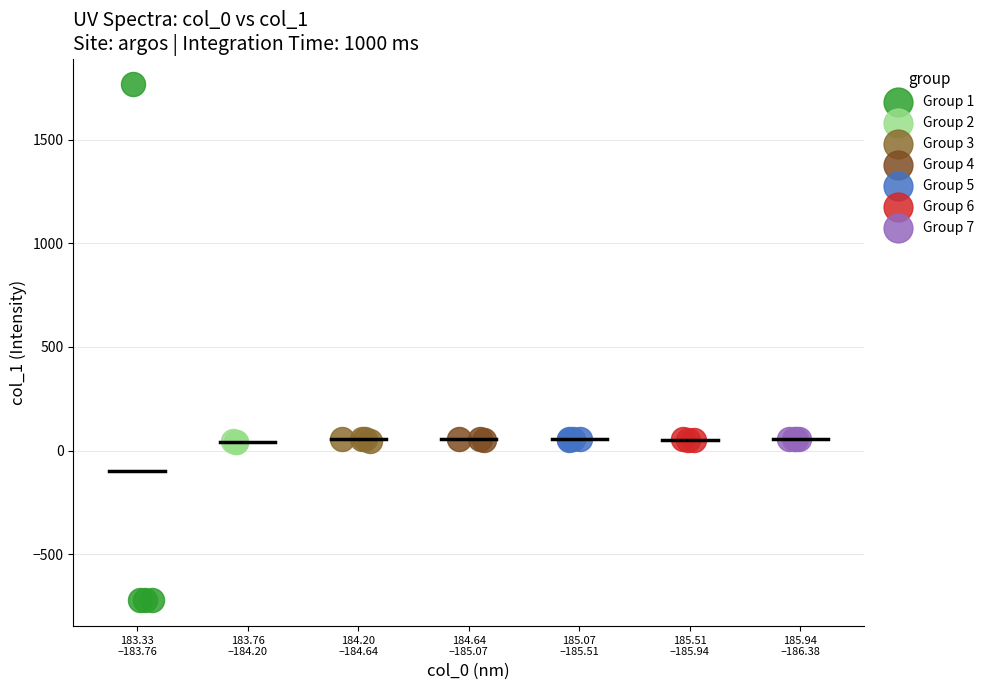

Which series reaches the minimum Y coordinate?

Group 1